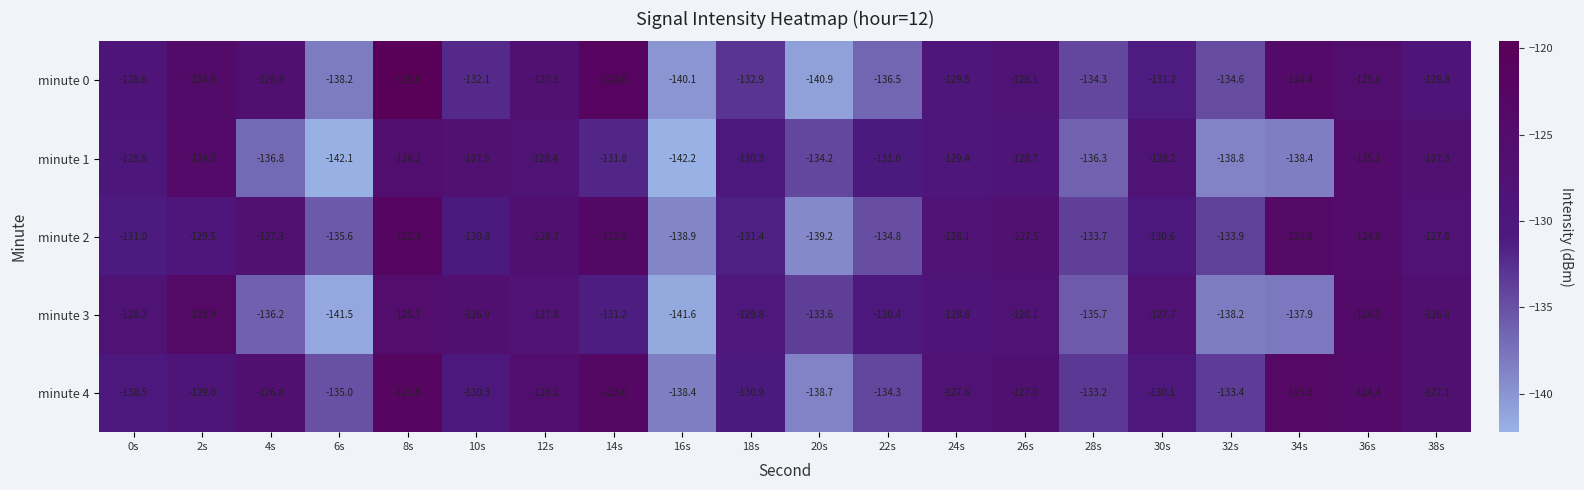

List the series in order of their peak value, highest first.

minute 0, minute 4, minute 2, minute 3, minute 1